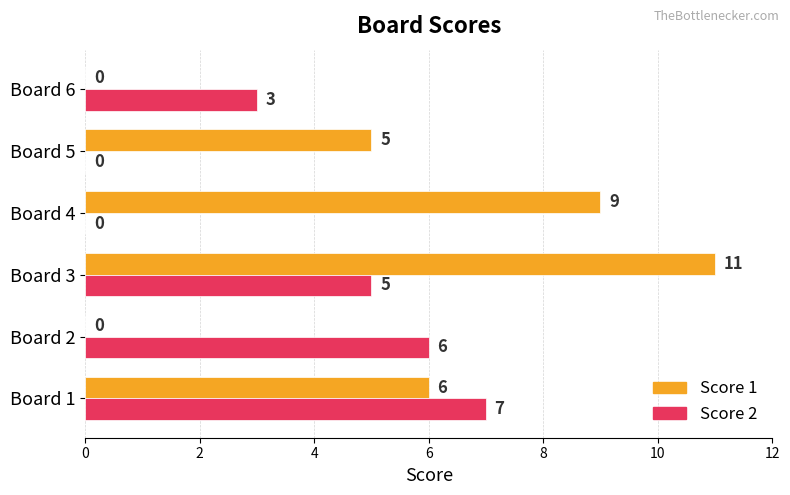

Where is Score 2 nearest to the value 3?

Board 6